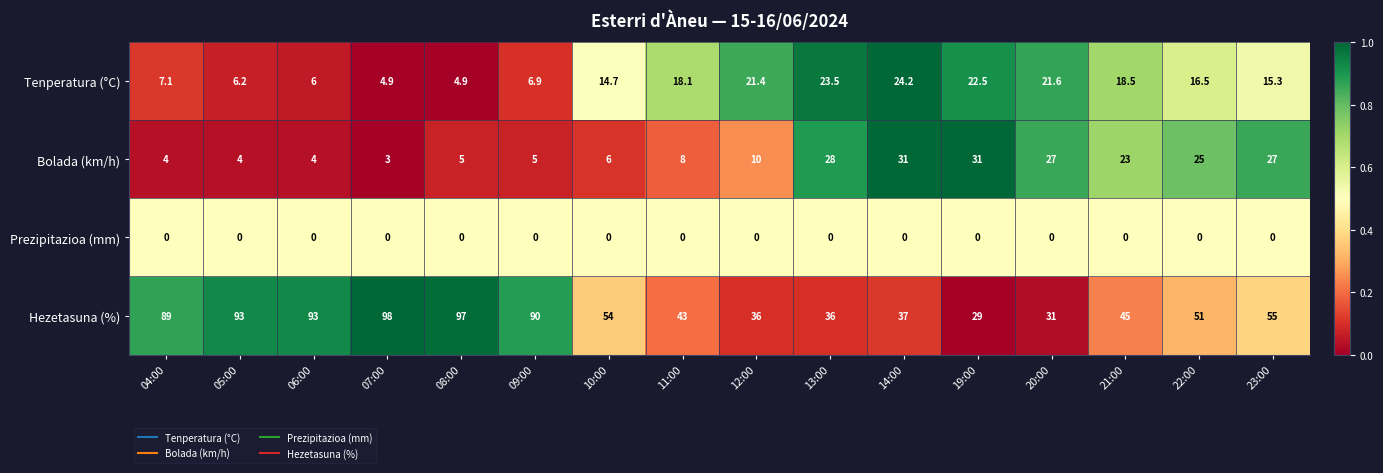

The Bolada (km/h) series shows 5.5 at 06:00. True or false?

False